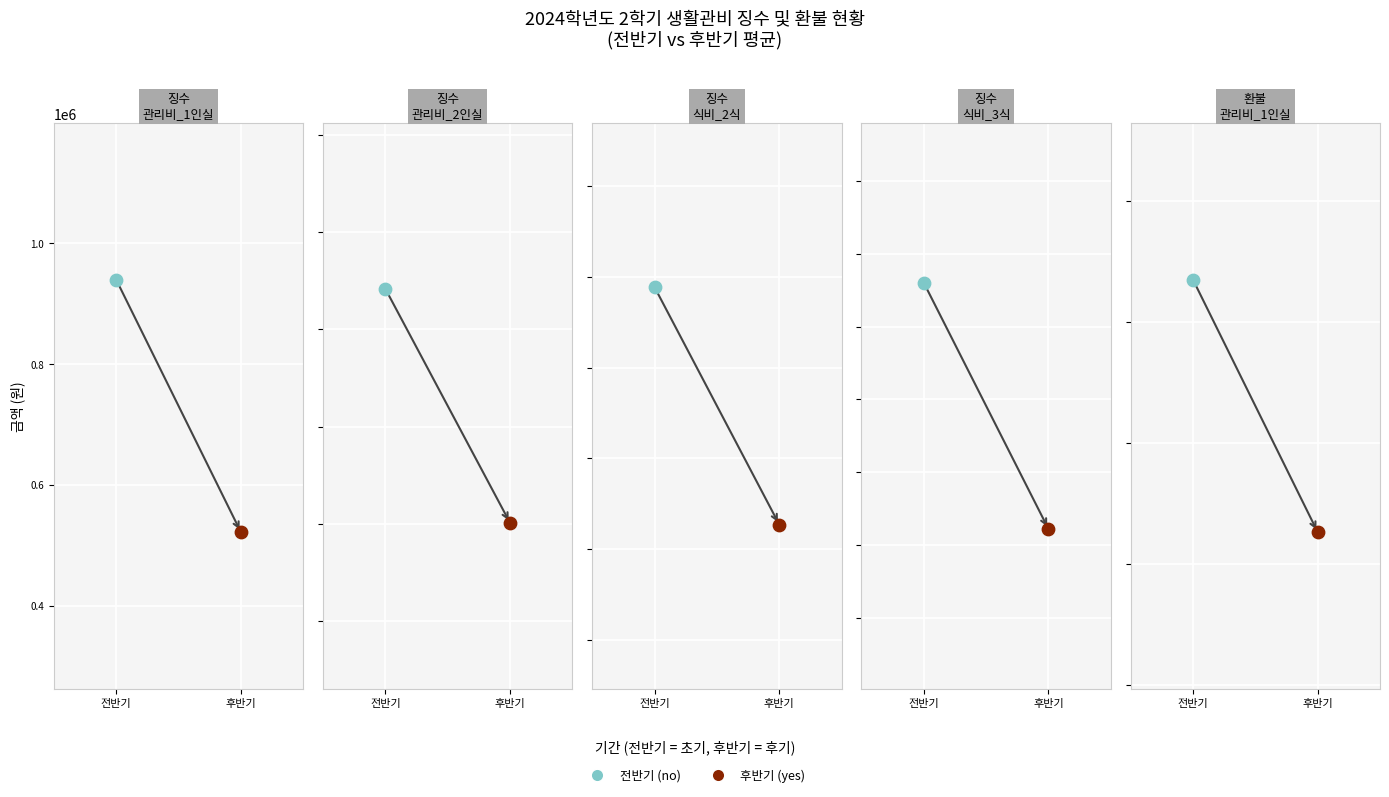

Which series has the widest spread of Y values?

징수_관리비_1인실